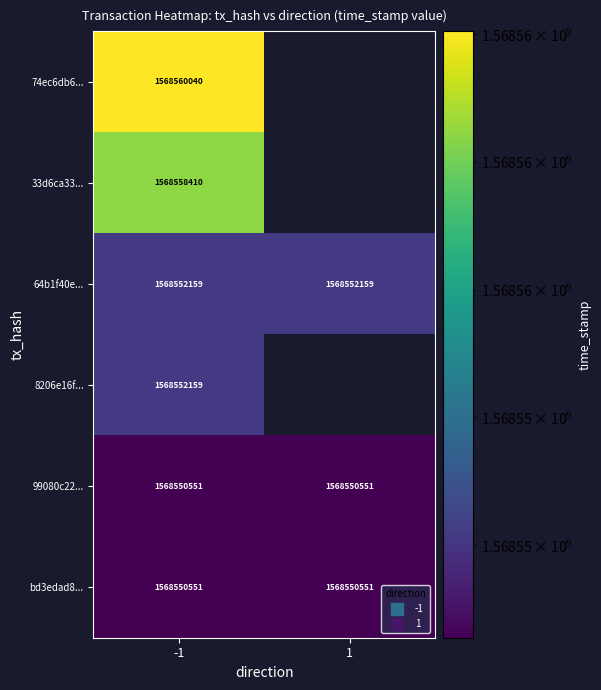

At which category does the chart reach its peak across all series?

-1